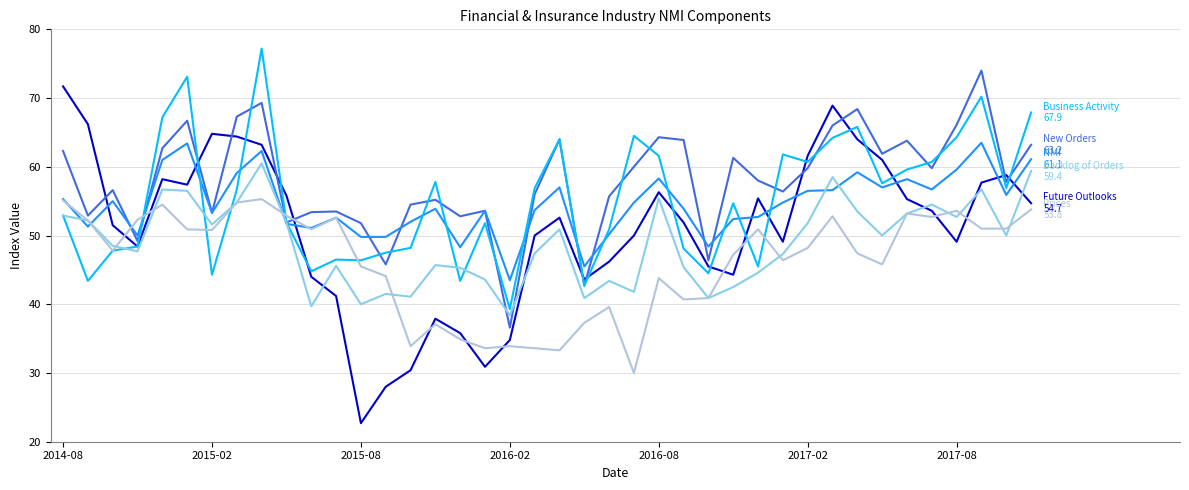

What is the smallest value displayed?

22.7